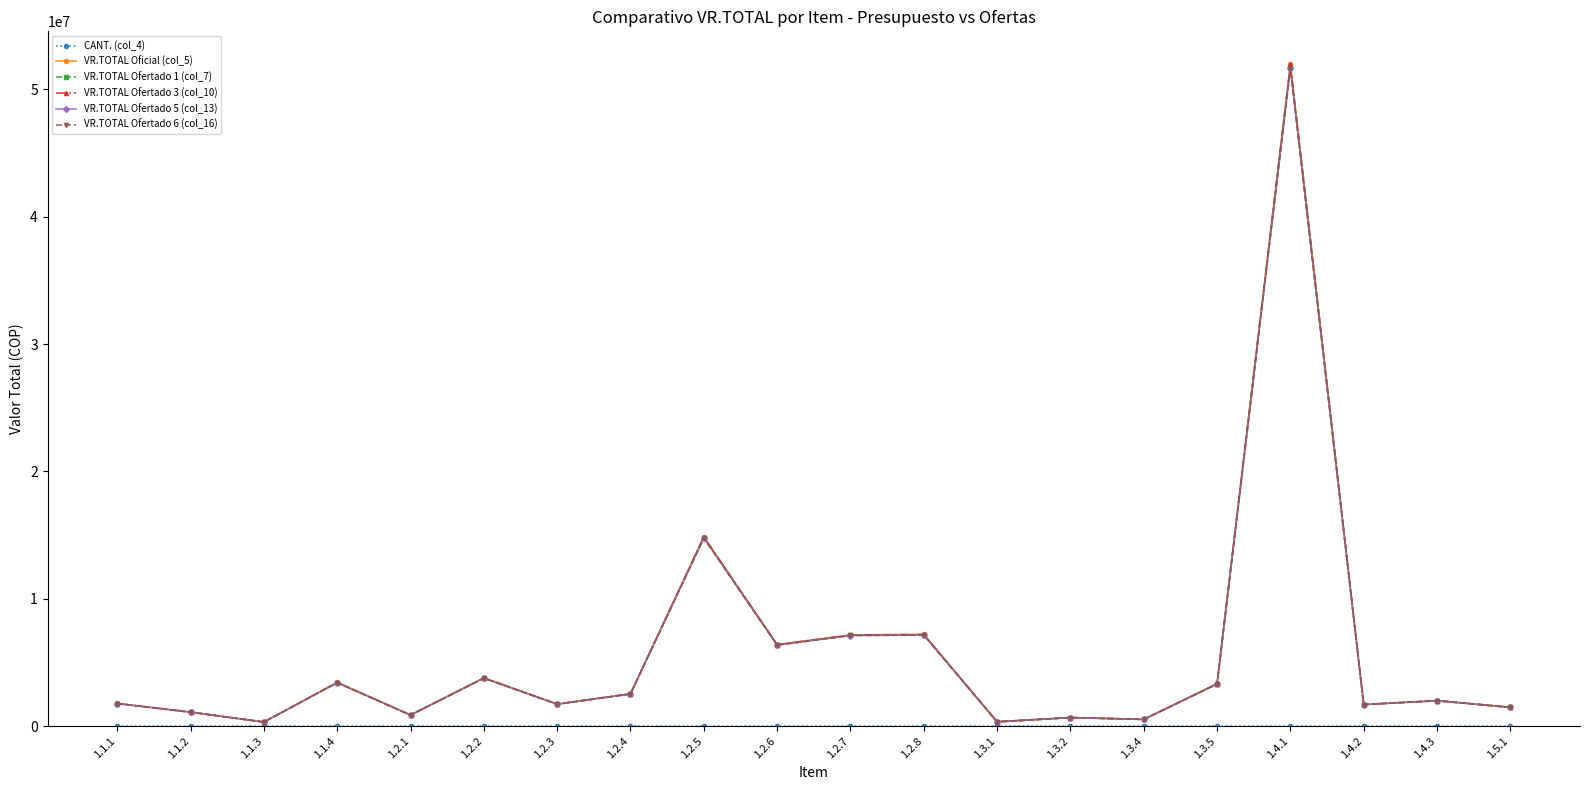

Is the value of CANT. (col_4) at 1.2.6 greater than the value of VR.TOTAL Ofertado 5 (col_13) at 1.2.7?

No